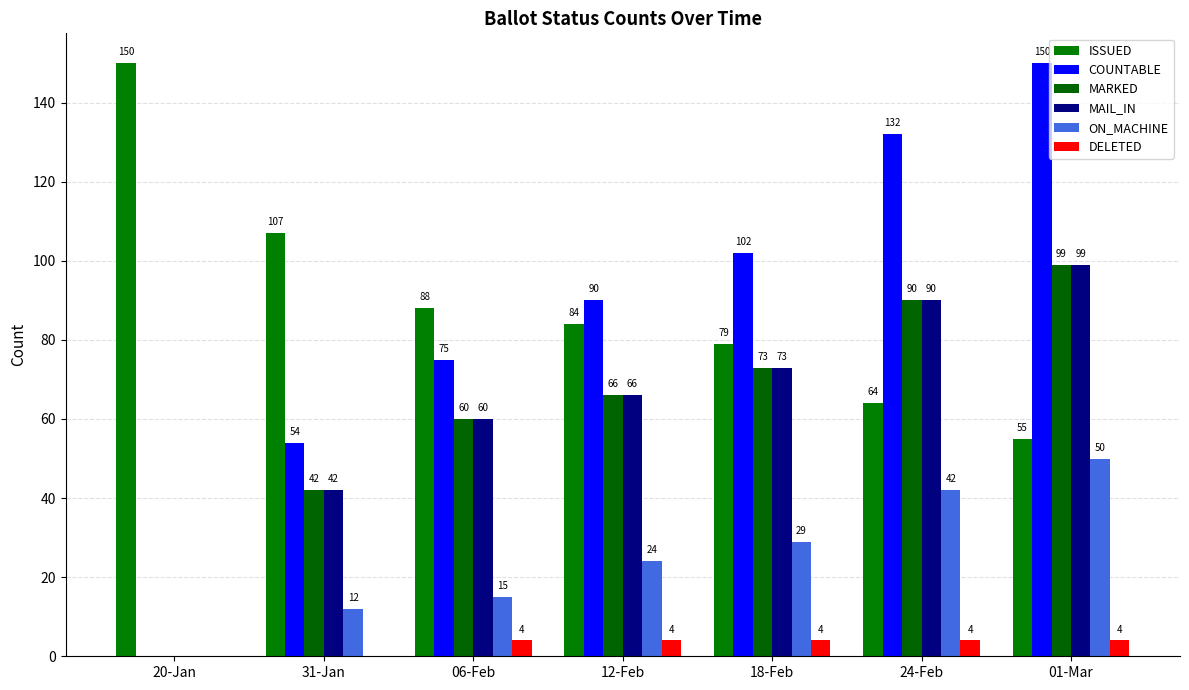

What position from the right is 20-Jan?

7